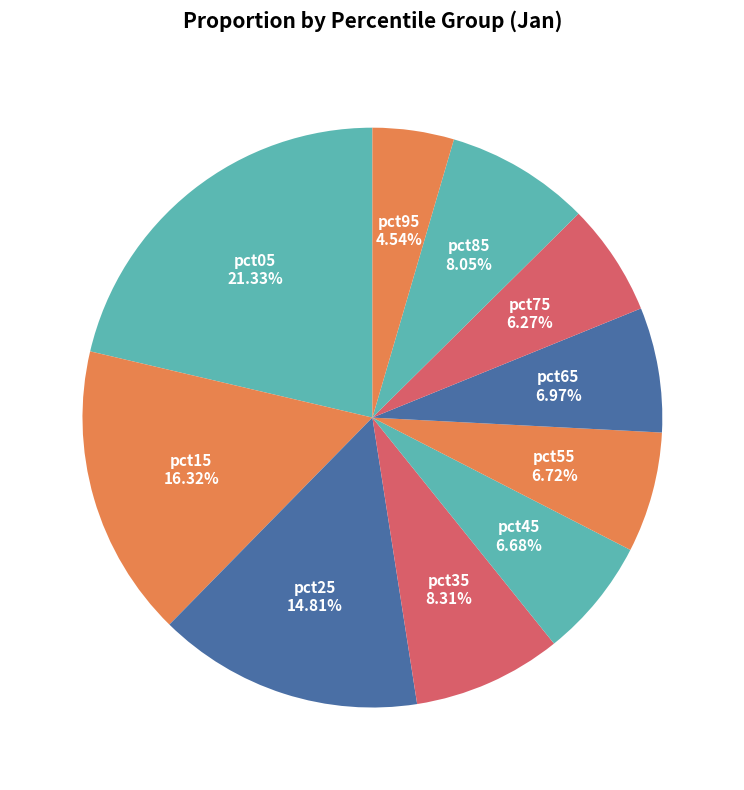

Which category has the biggest portion of the pie?

pct05